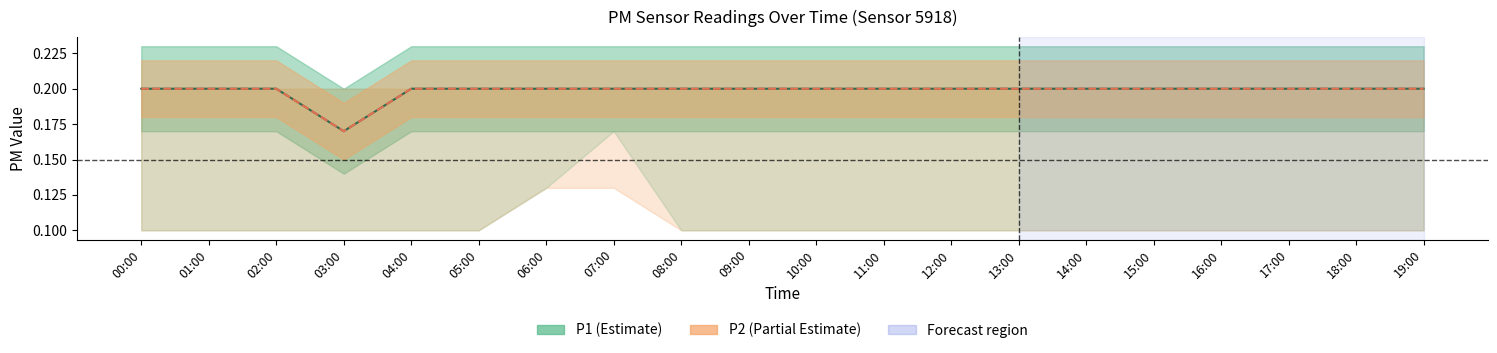

In P2, how many points are lower than both neighbors (excluding endpoints)?

1